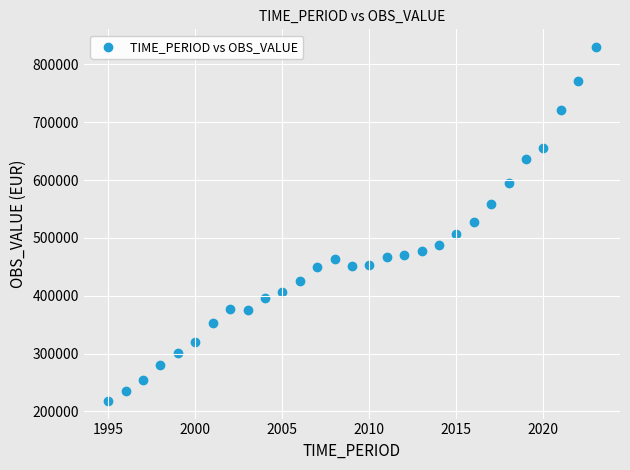

What is the range of Y values (max minus min)?

611784.8